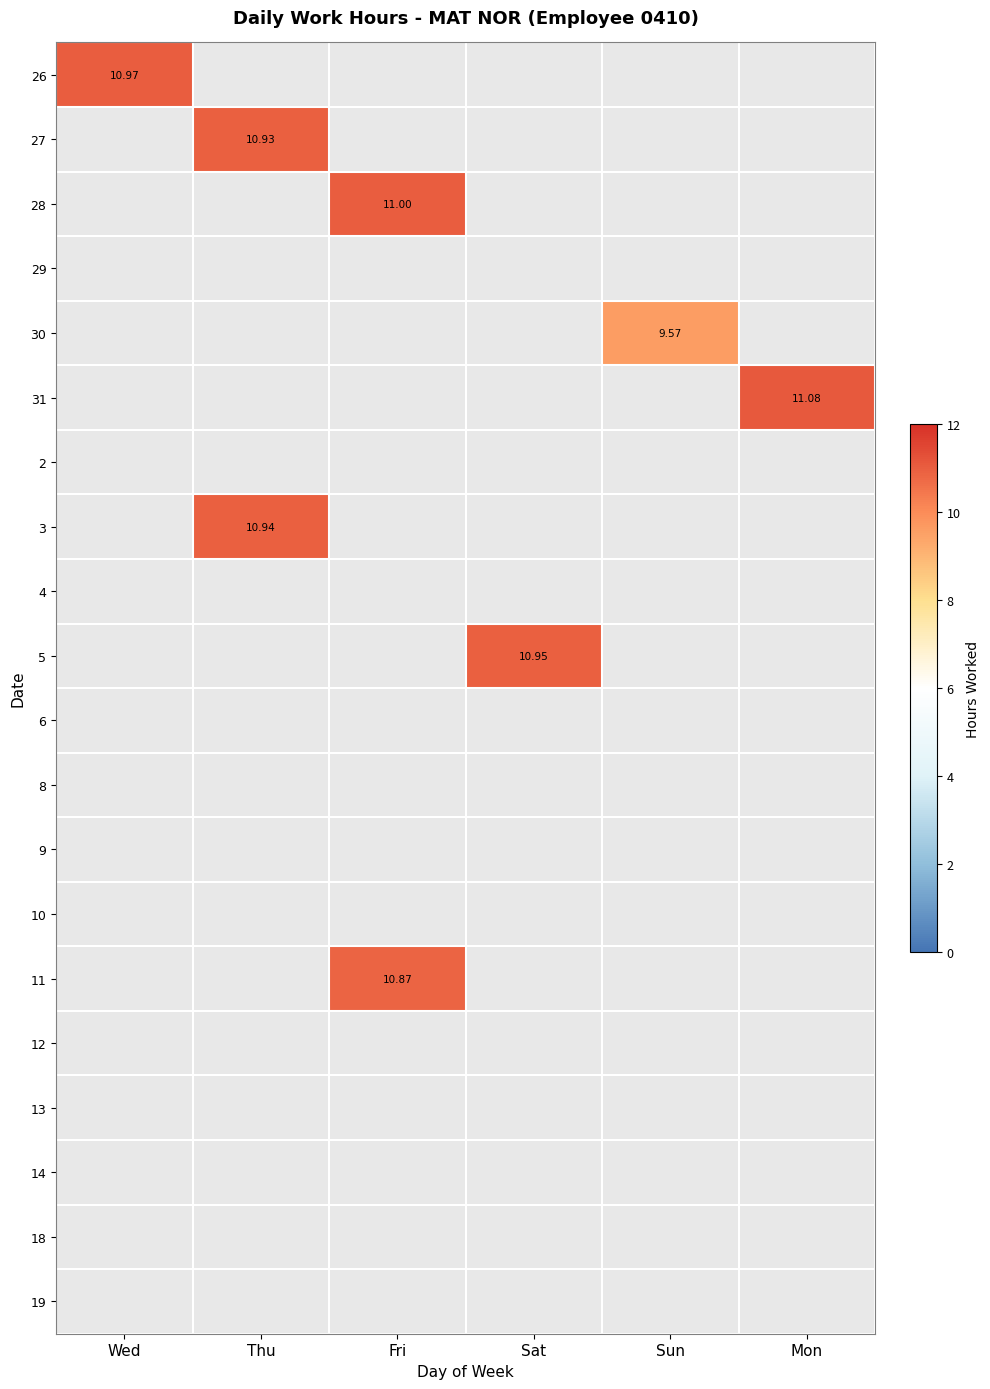

How many data points does each series have?

6